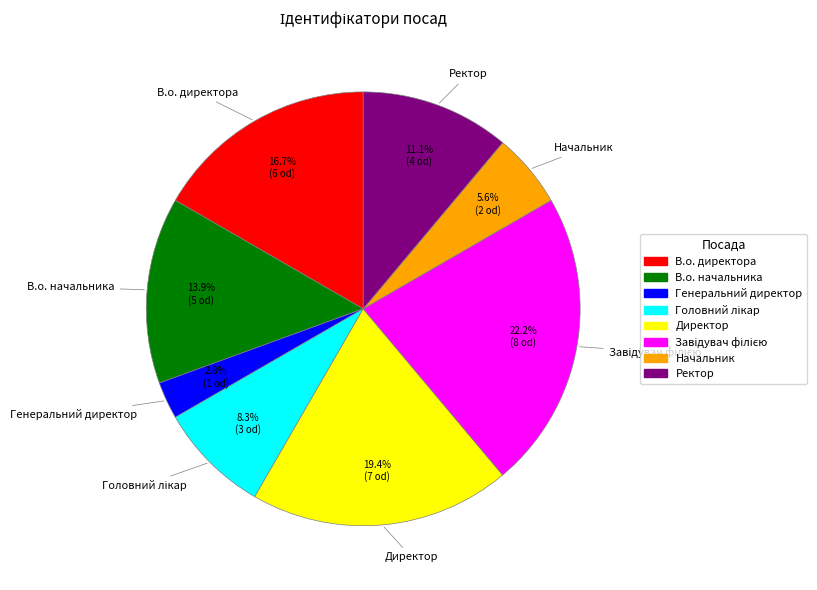

Between Начальник and Ректор, which is larger?

Ректор